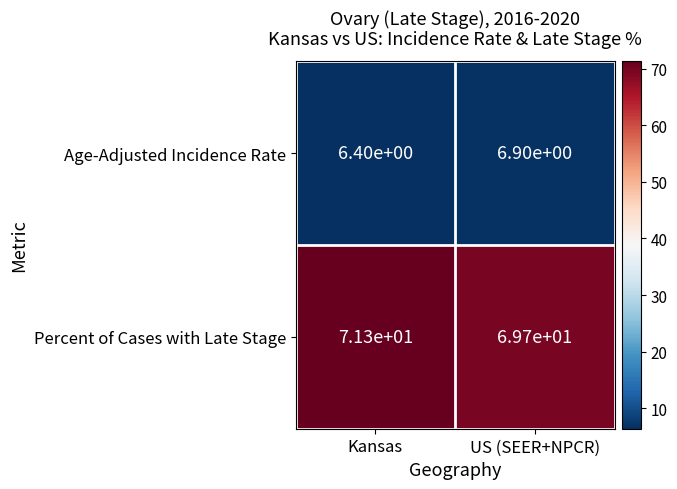

Rank the series at Kansas from highest to lowest value.

Percent of Cases with Late Stage, Age-Adjusted Incidence Rate